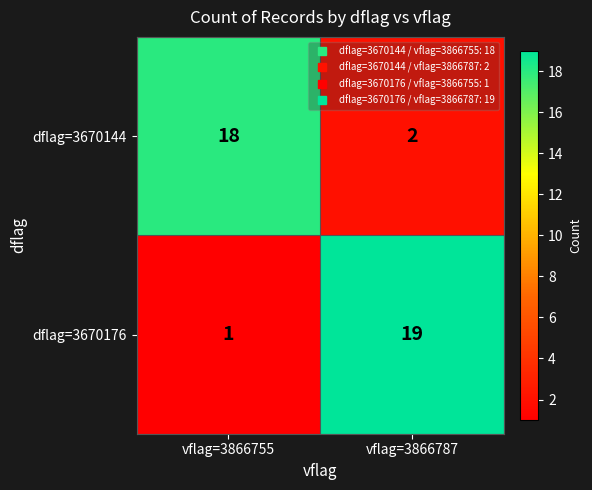

At which label does dflag=3670176 reach its peak?

vflag=3866787